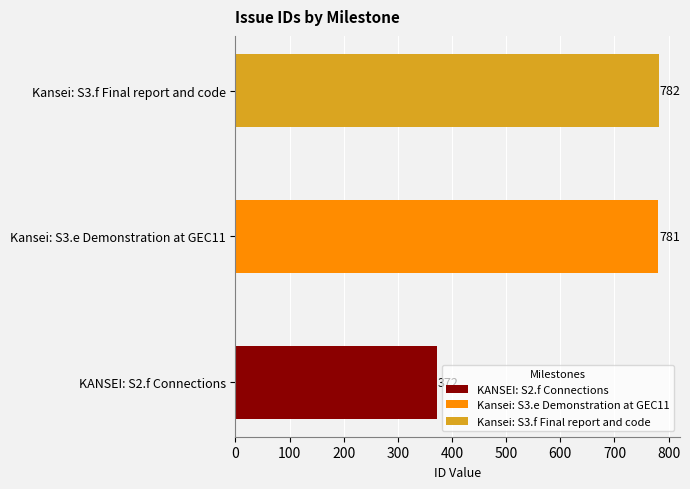

True or false: the data shows 781 at Kansei: S3.e Demonstration at GEC11.

True